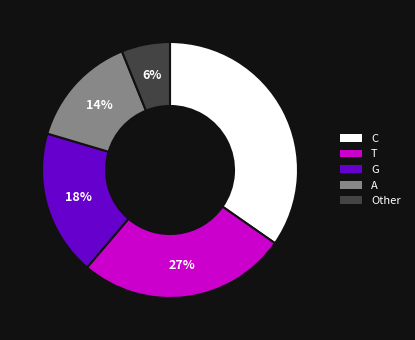

Is there a majority slice in this chart?

No